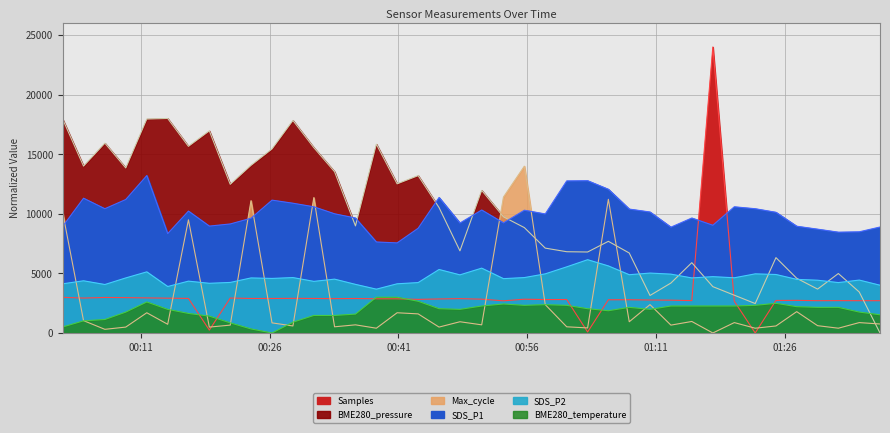

What is the sum of the SDS_P2 values at 2022/03/07 01:37:05 and 2022/03/07 00:18:59?

8178.0